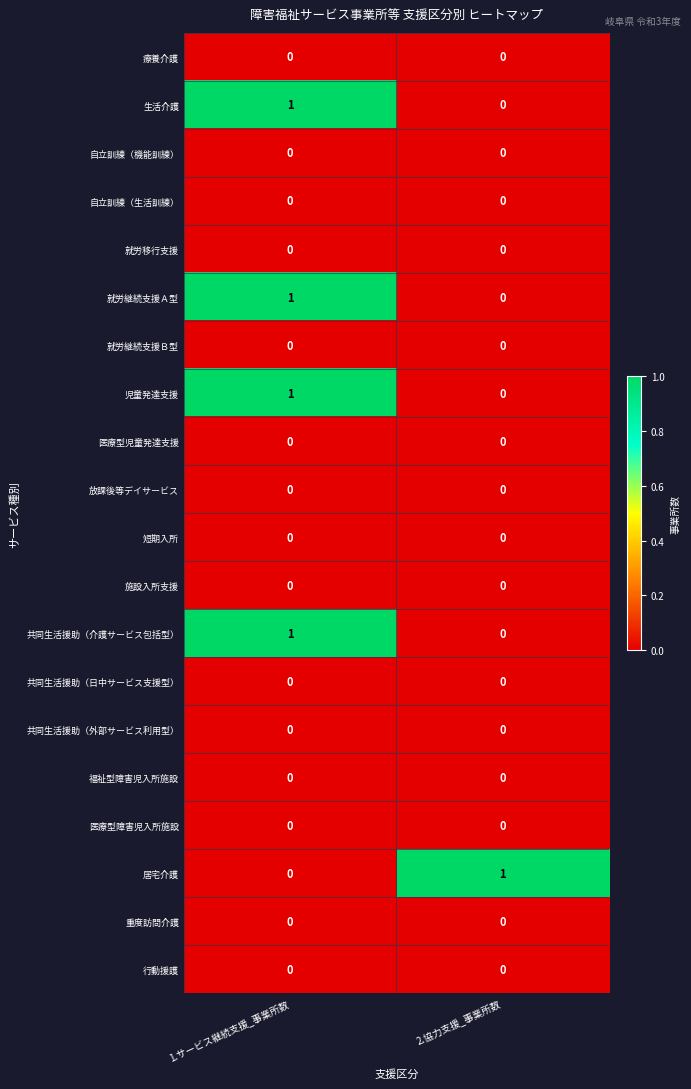

True or false: 自立訓練（生活訓練） has a value of 0 at 1.サービス継続支援_事業所数.

True